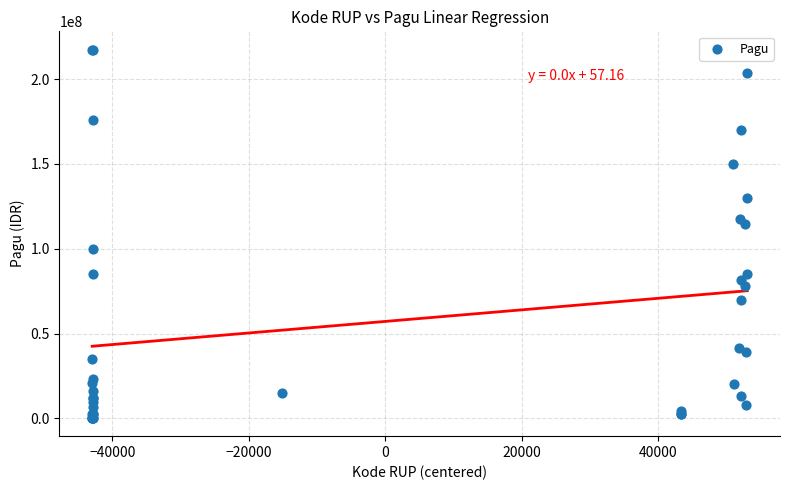

What Y value in the scatter plot is closest to 108830000?

114296000